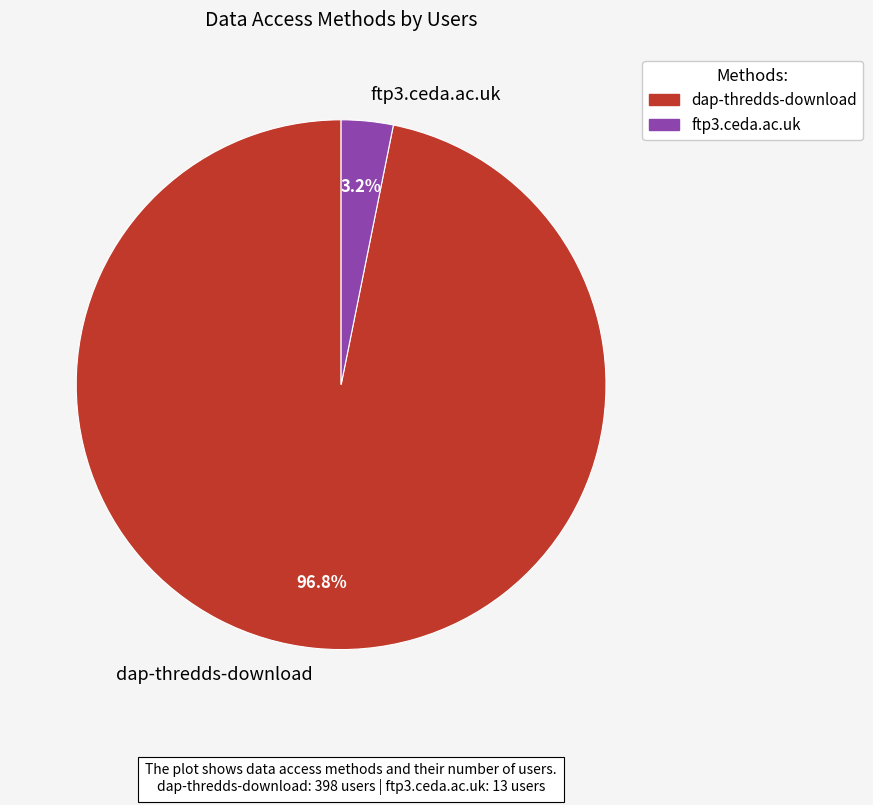

Rank the categories by value from highest to lowest.

dap-thredds-download, ftp3.ceda.ac.uk